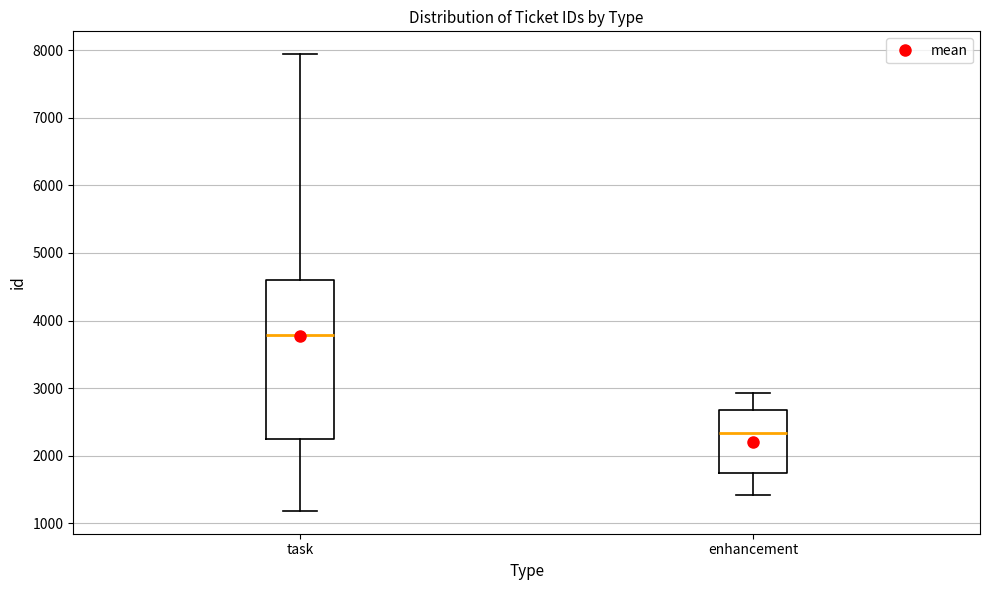

Comparing the boxes themselves (not the whiskers), which one is the tallest?

task